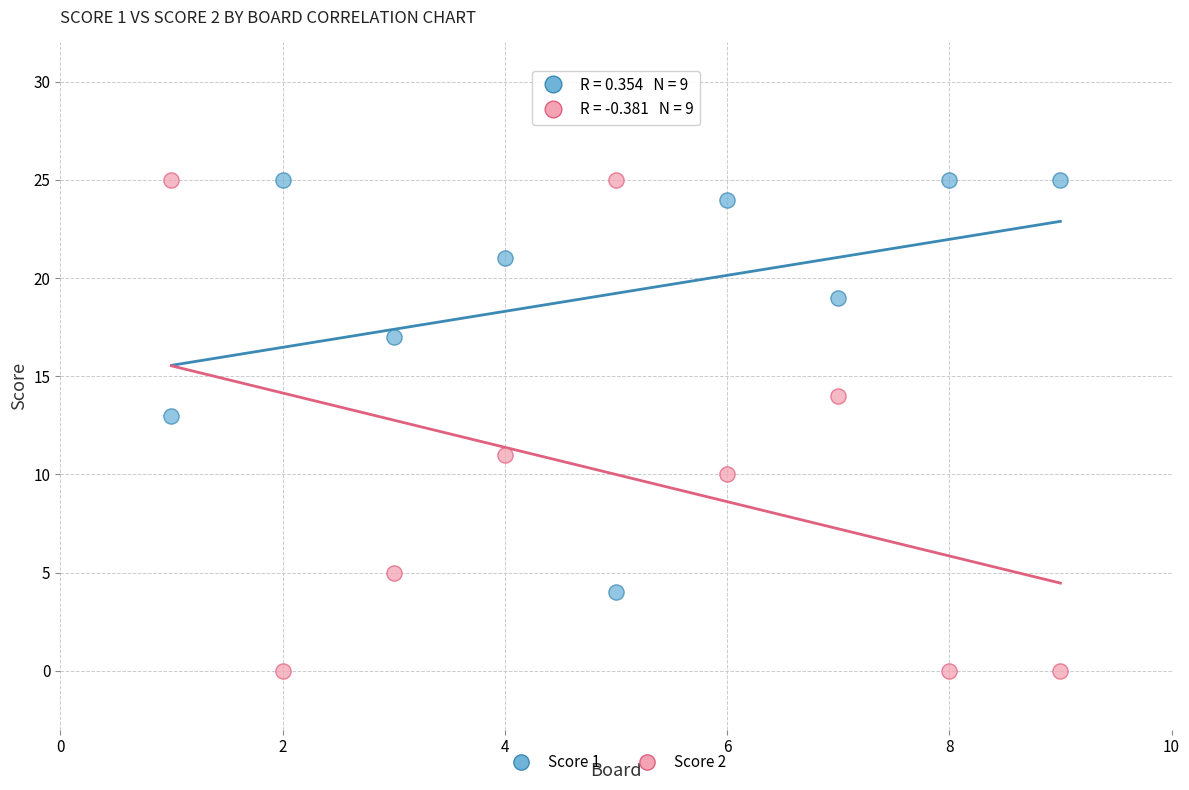

Across all data points, what is the range of X values (max minus min)?

8